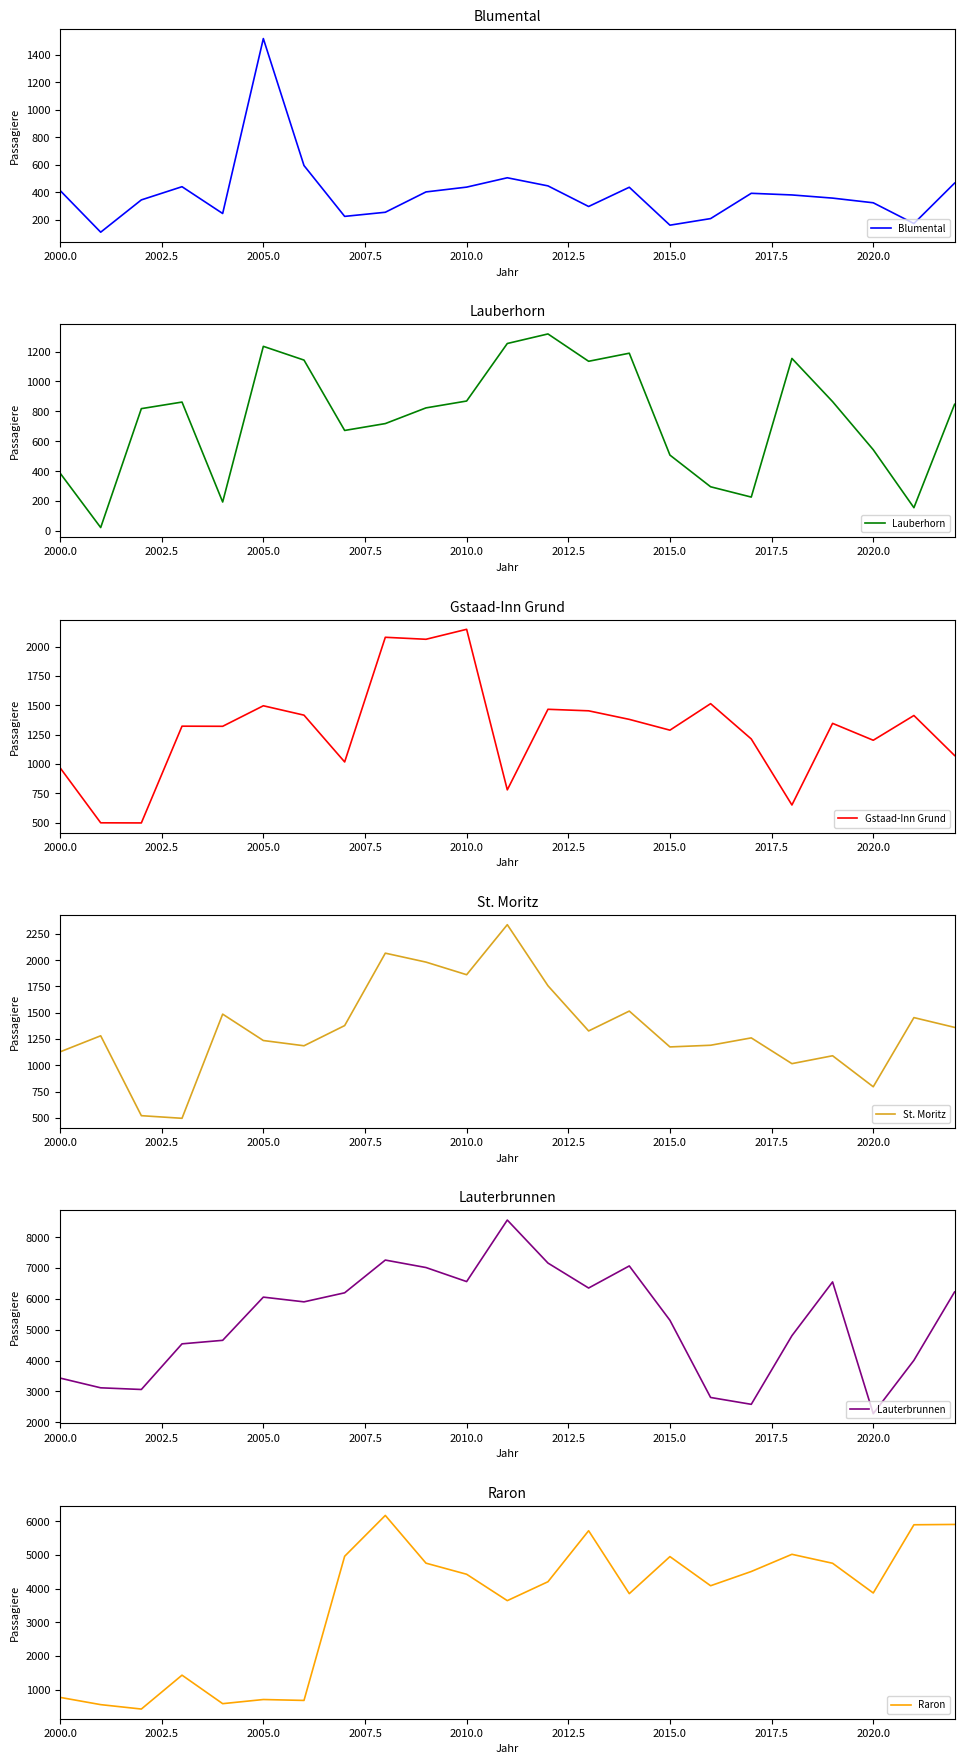

What is the average value of the St. Moritz series?

1344